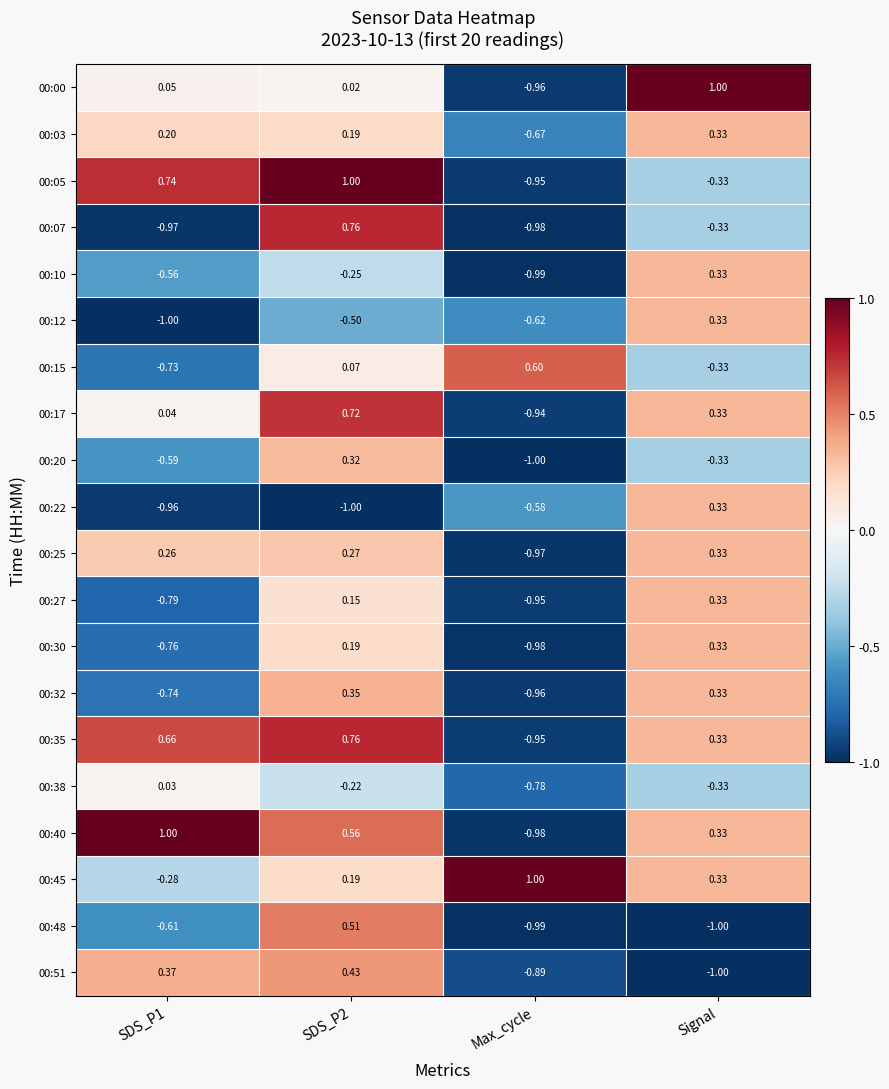

Is the value of 00:05 at SDS_P1 greater than the value of 00:10 at SDS_P2?

Yes